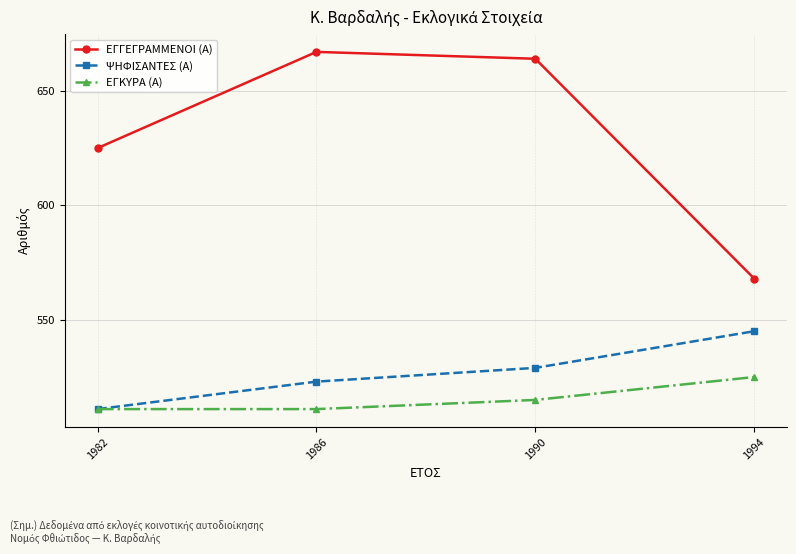

At which category is the sum across all series the highest?

1990